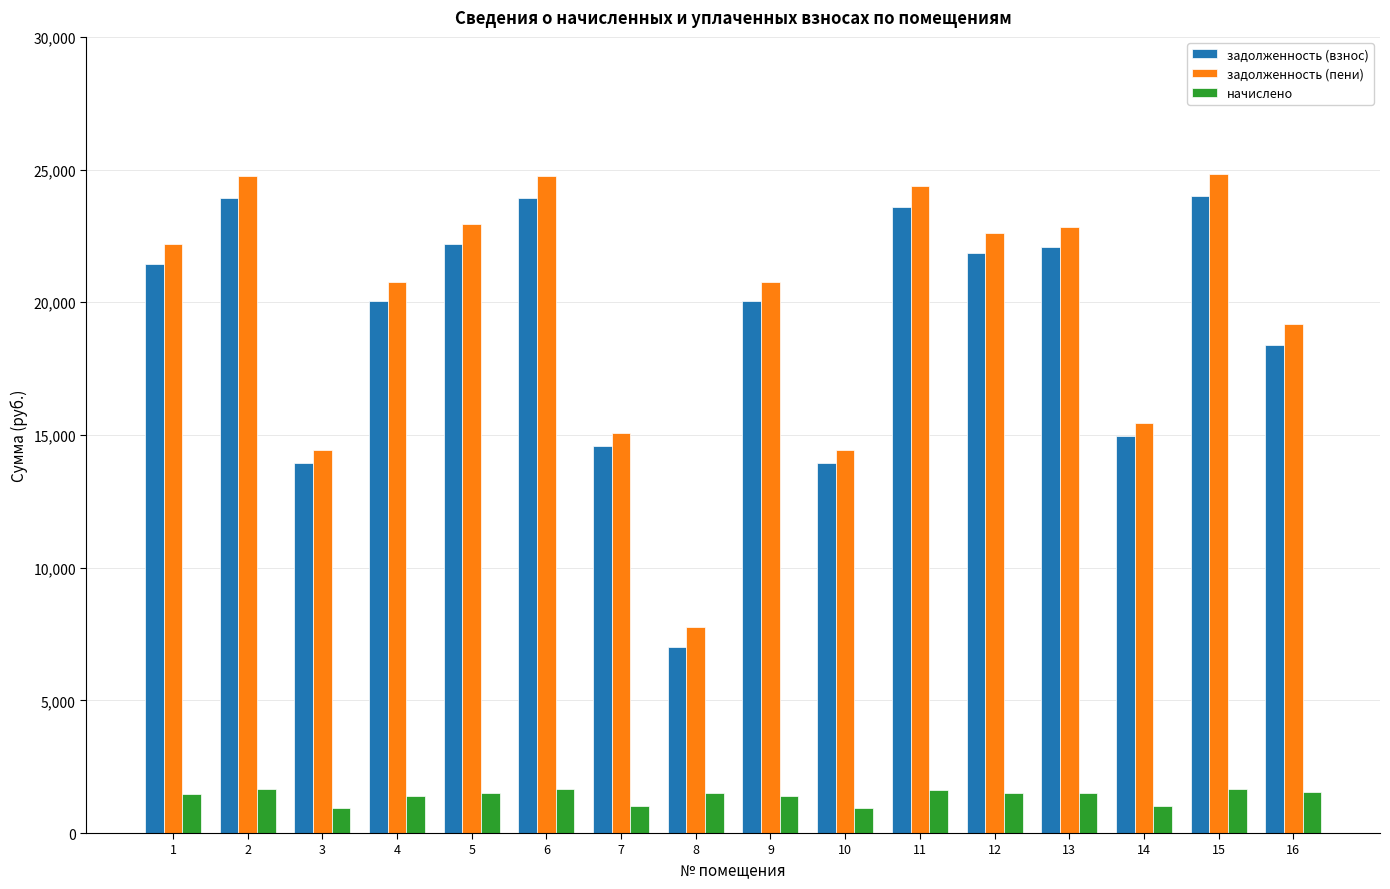

At how many categories does at least one series exceed 8438?

15